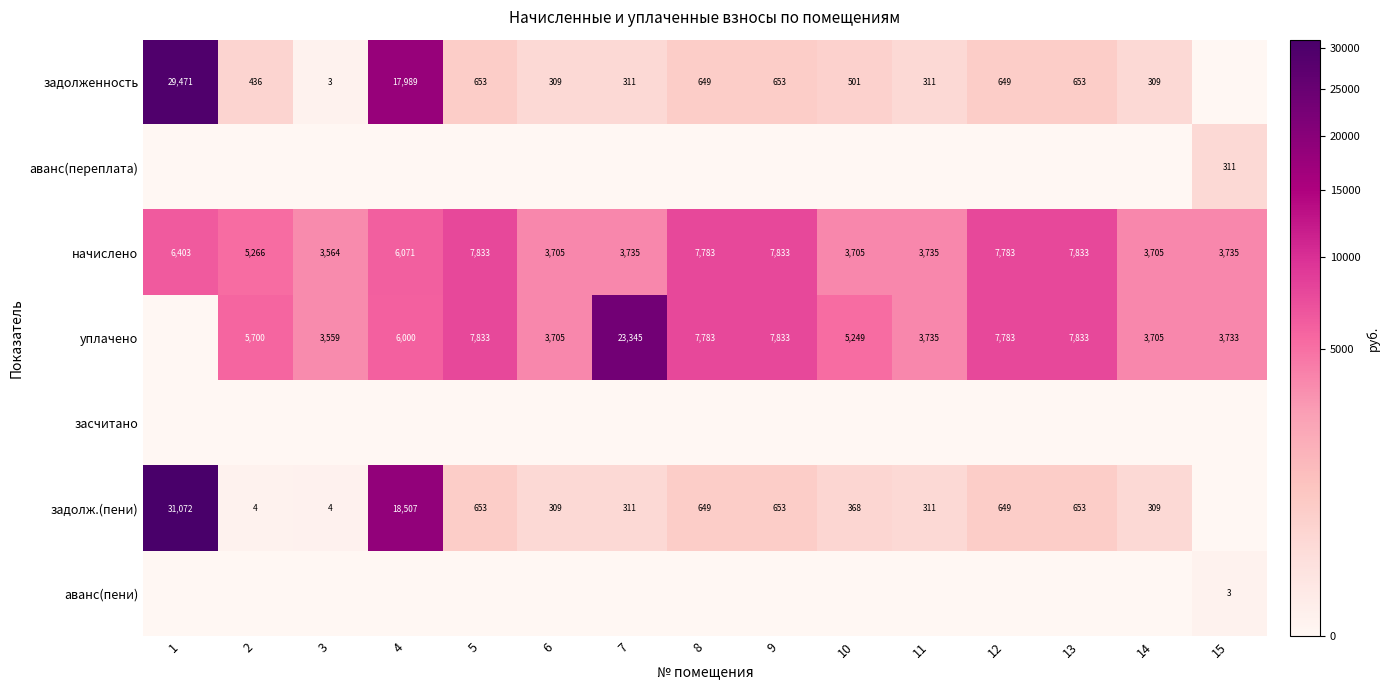

How many series are shown in this chart?

7